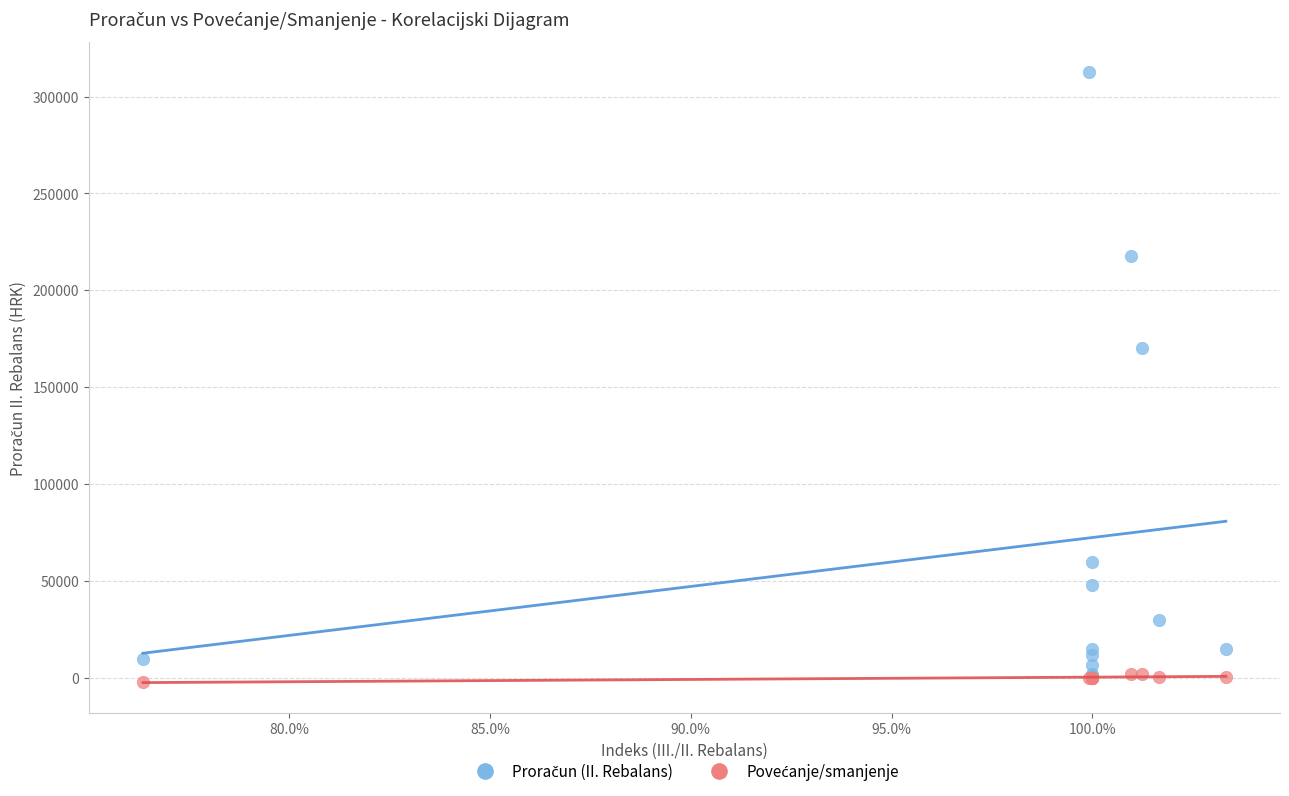

Across all series, what Y value is closest to 155036?

170131